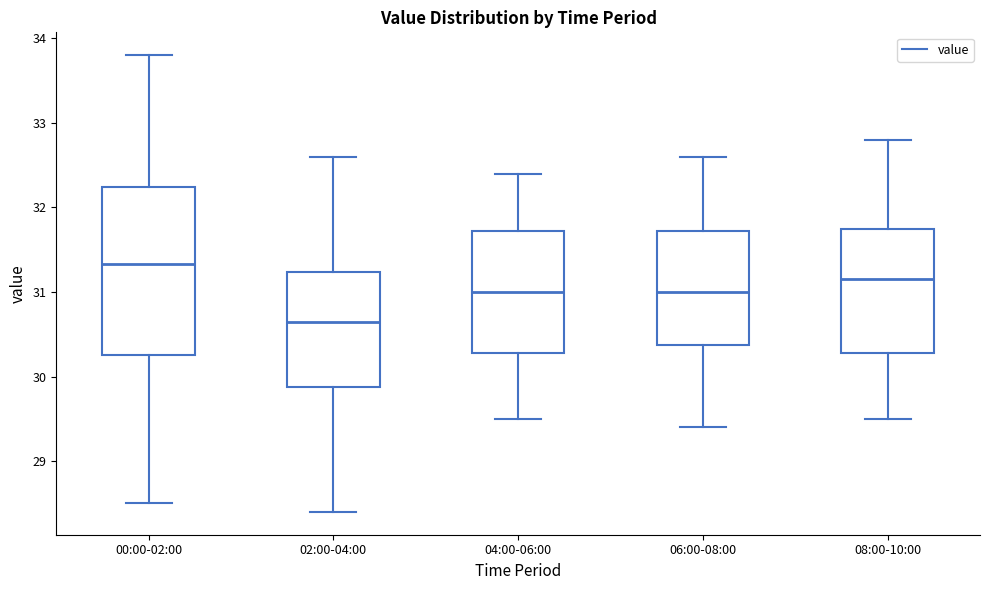

Which box's median line is the lowest?

02:00-04:00